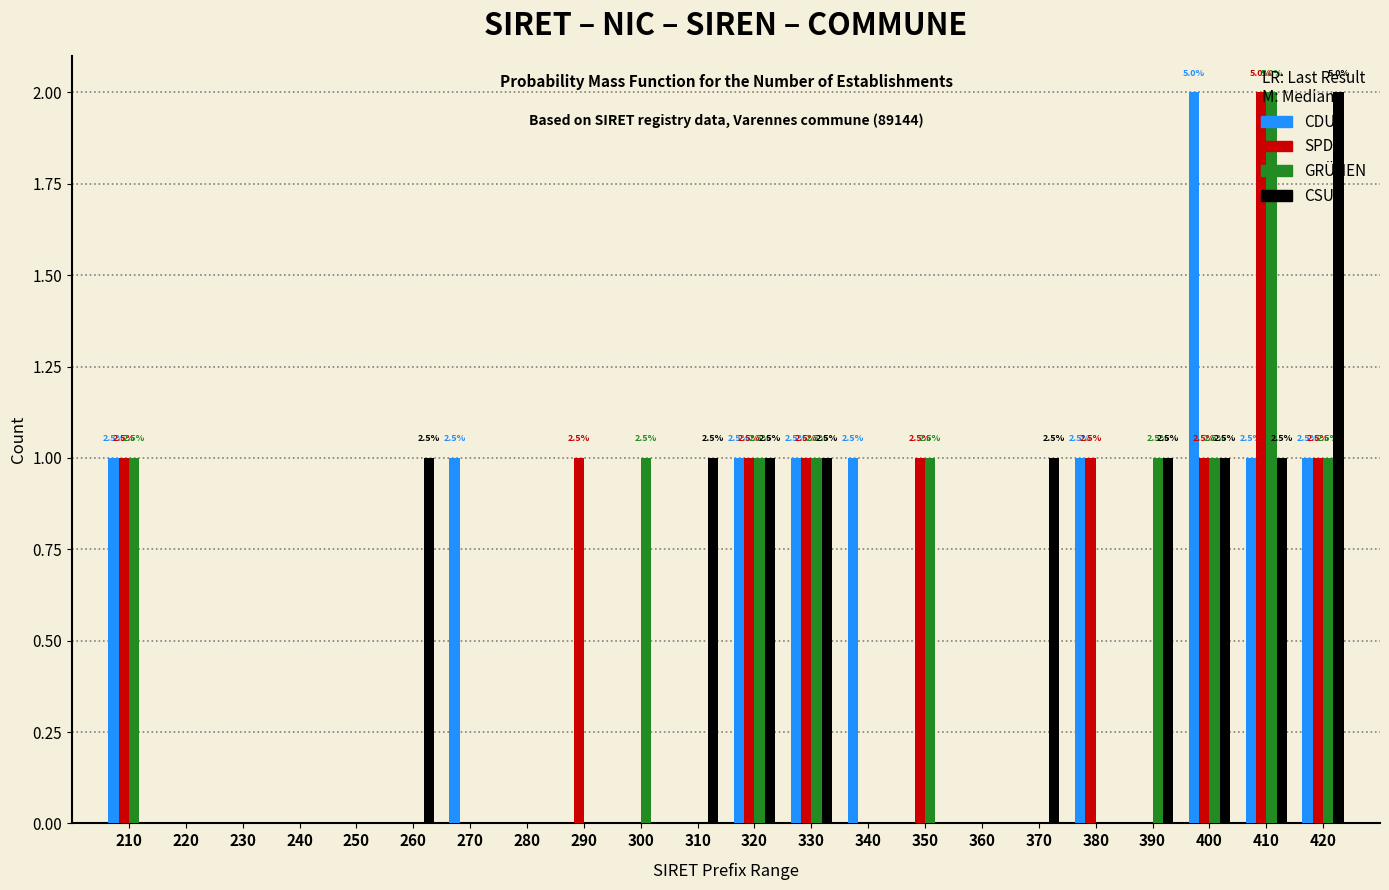

Is it true that CSU equals 0 at 240?

True